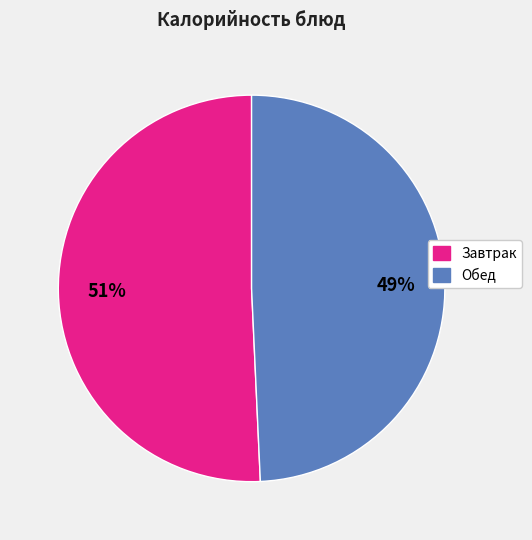

To the nearest percent, what is the average slice percentage?

50%